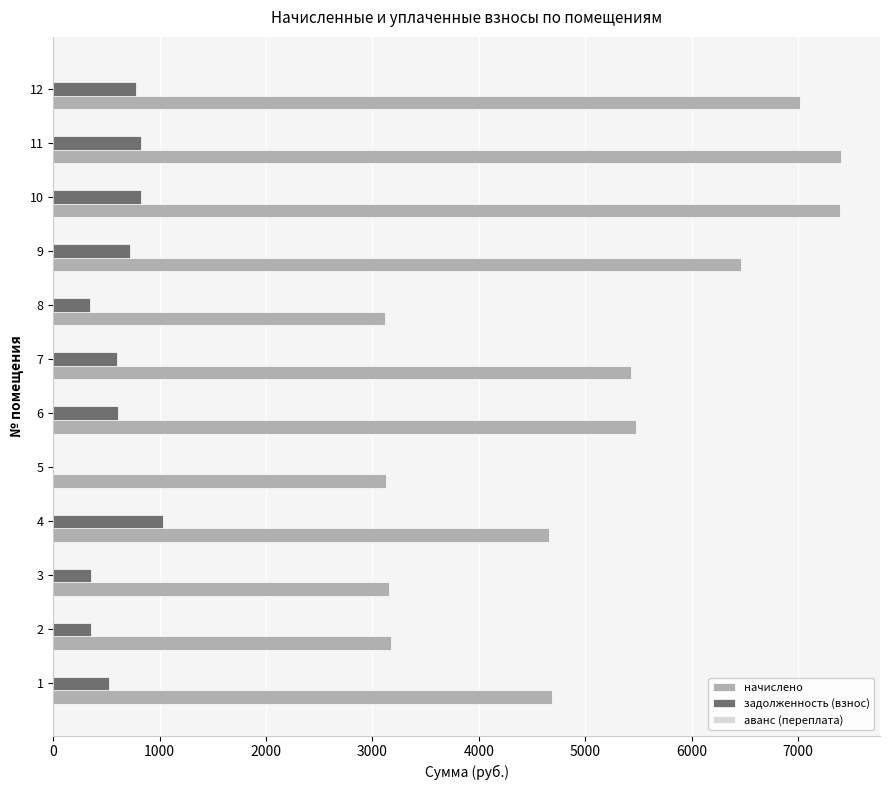

The value of задолженность (взнос) at 10 is 397.7. True or false?

False